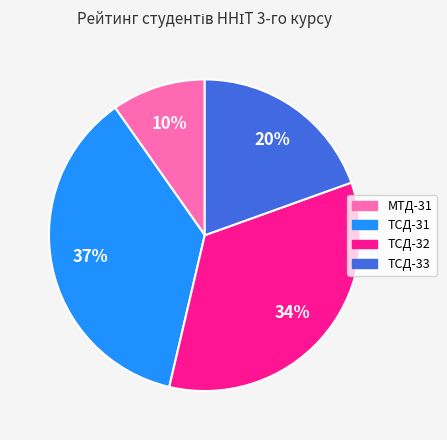

Rank the categories by value from highest to lowest.

ТСД-31, ТСД-32, ТСД-33, МТД-31